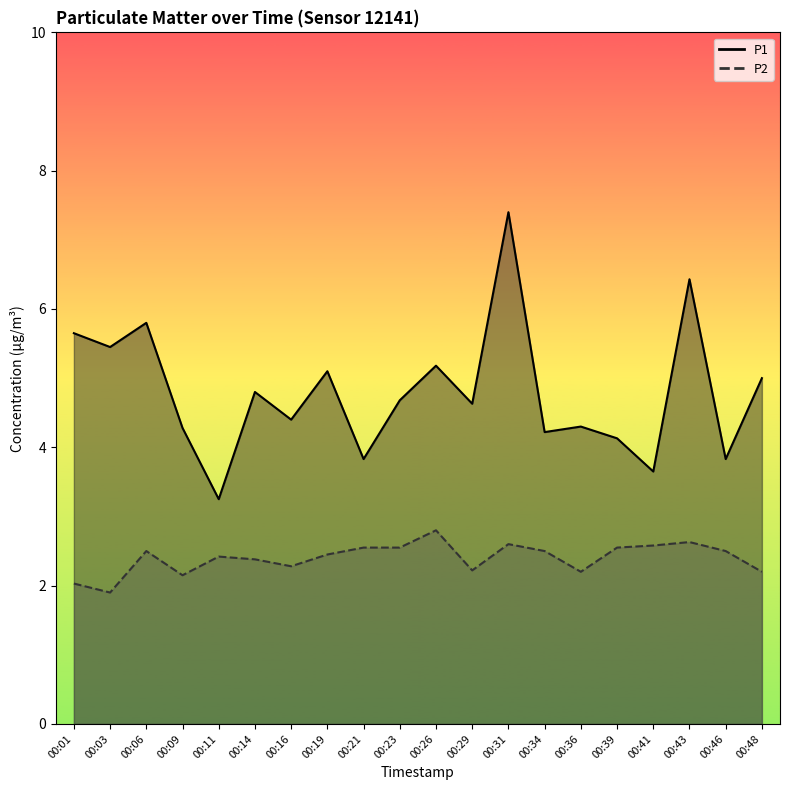

Which series changed the most between 00:29 and 00:46?

P1